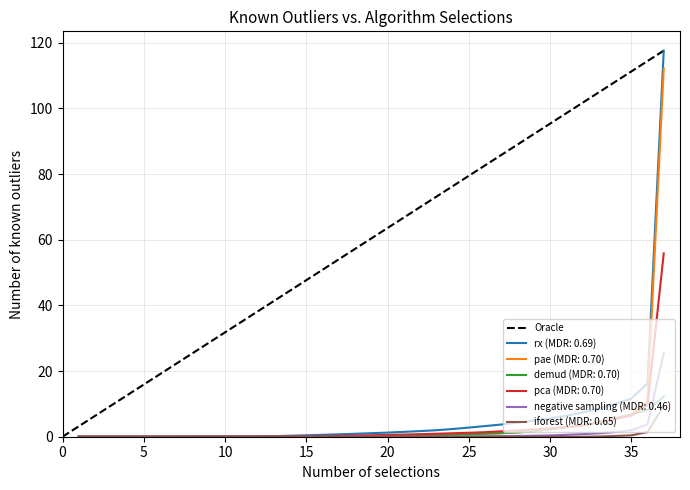

What is the label of the 29th point from the right?

9